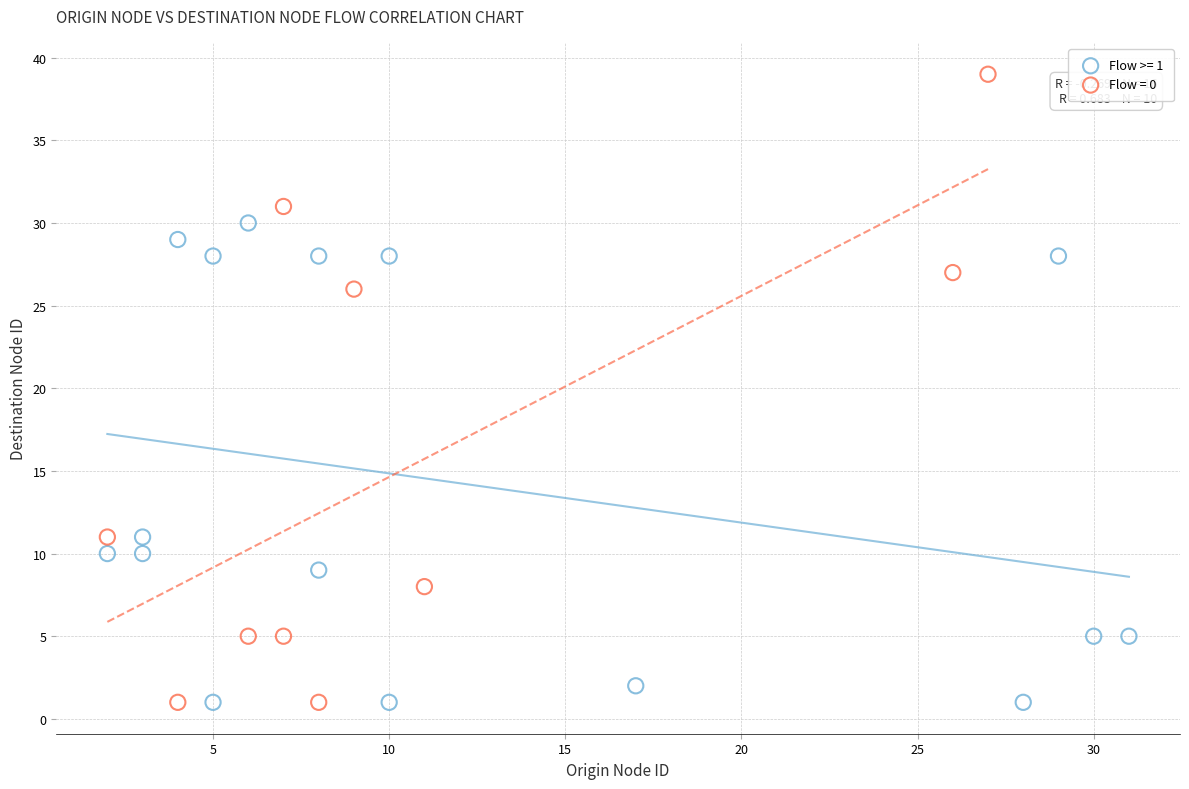

Which series contains the highest Y value?

Flow = 0